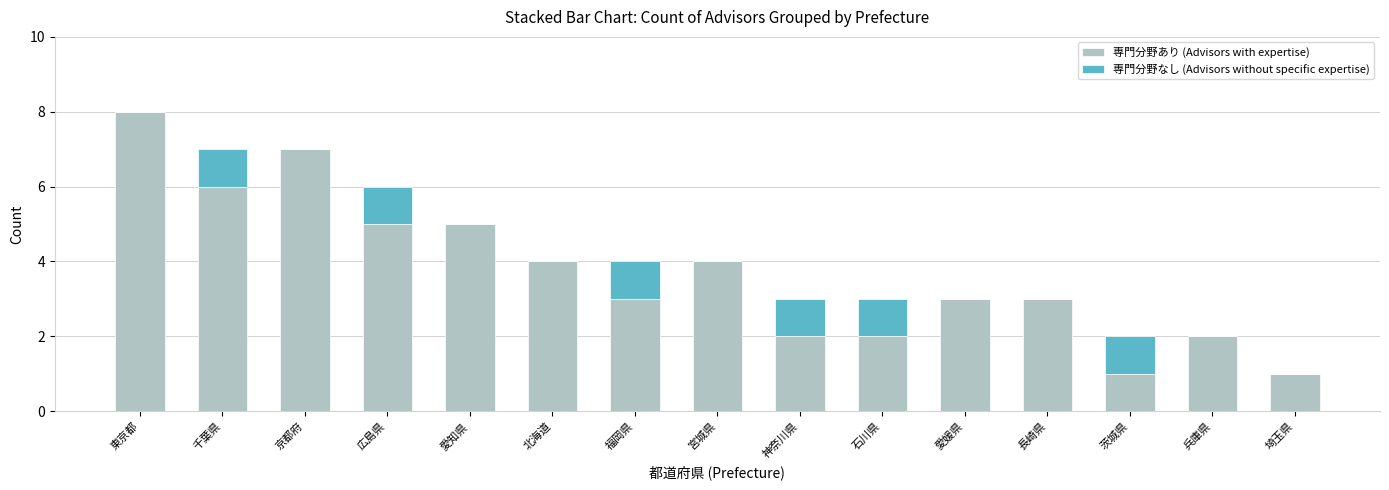

What is the sum of all 専門分野あり (Advisors with expertise) values?

56